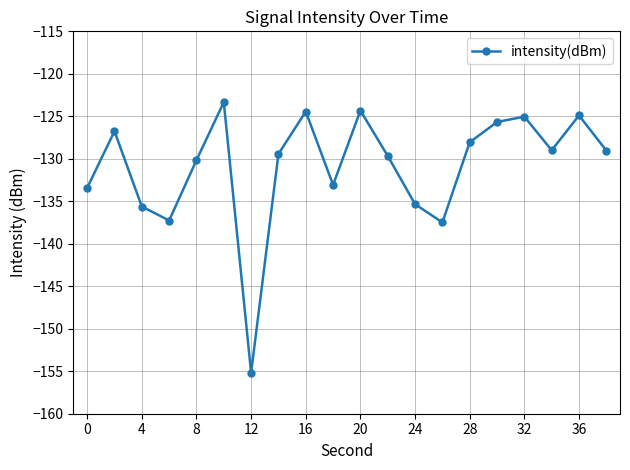

How many points are lower than both their immediate neighbors (excluding endpoints)?

5